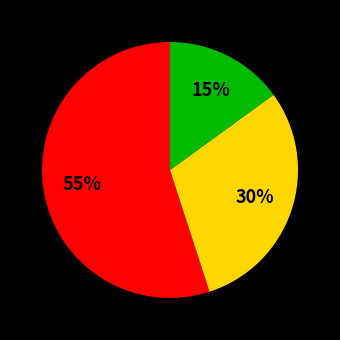

Is there any slice that represents more than half of the pie?

Yes